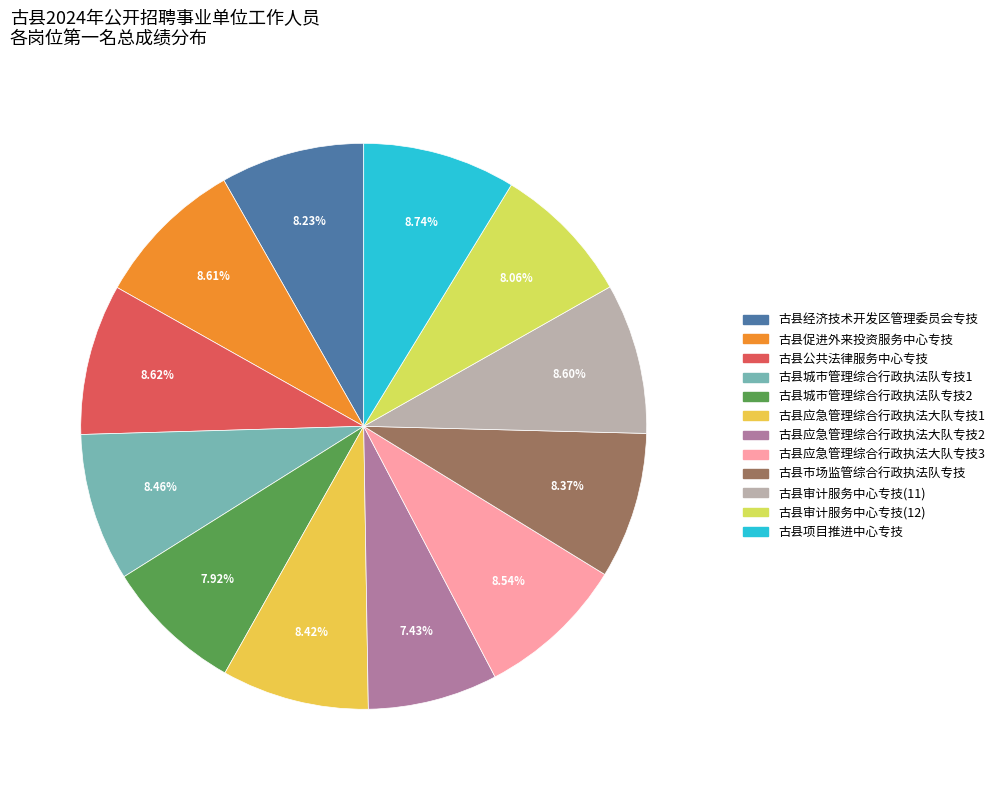

To the nearest percent, what is the average slice percentage?

8%